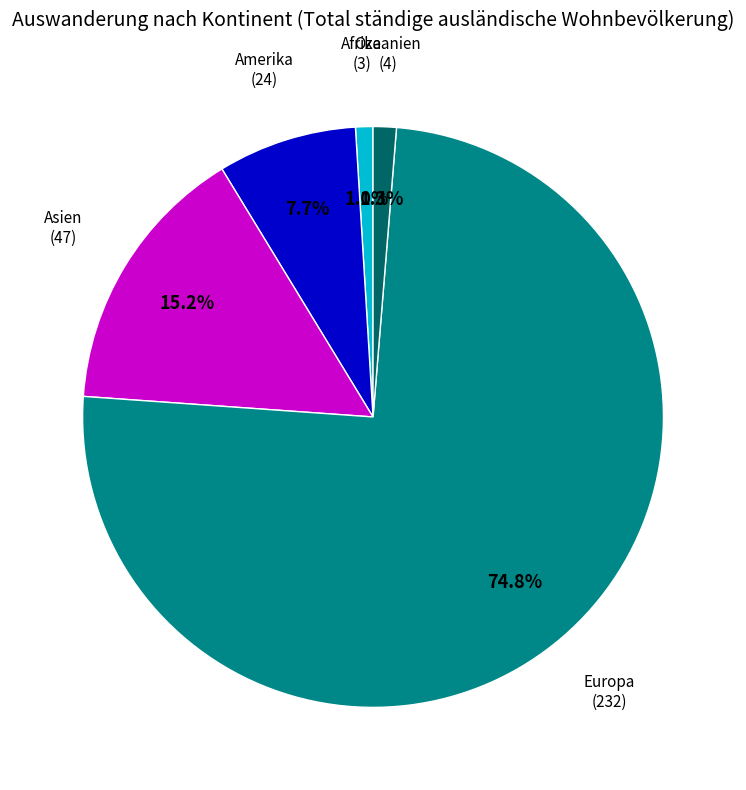

Is there any slice that represents more than half of the pie?

Yes